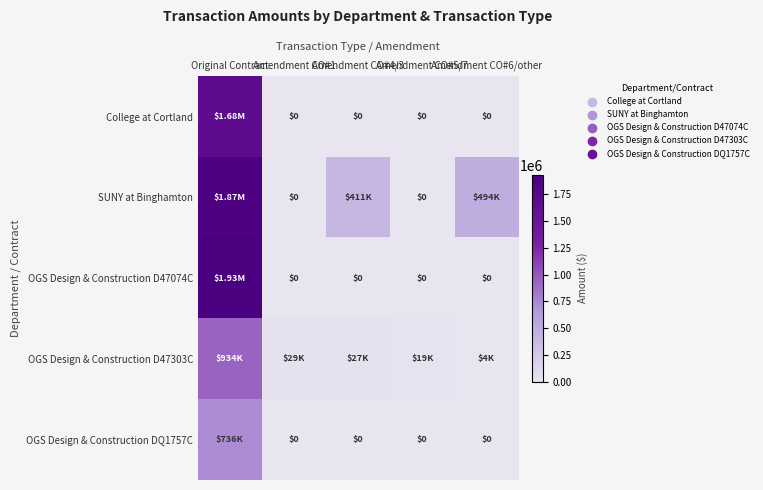

Count the number of data series in this chart.

5